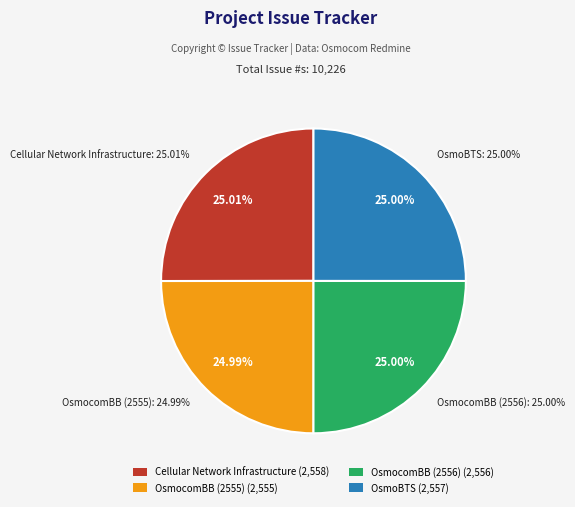

Approximately how many times larger is the value at OsmocomBB (2555) compared to OsmocomBB (2556)?

1.0